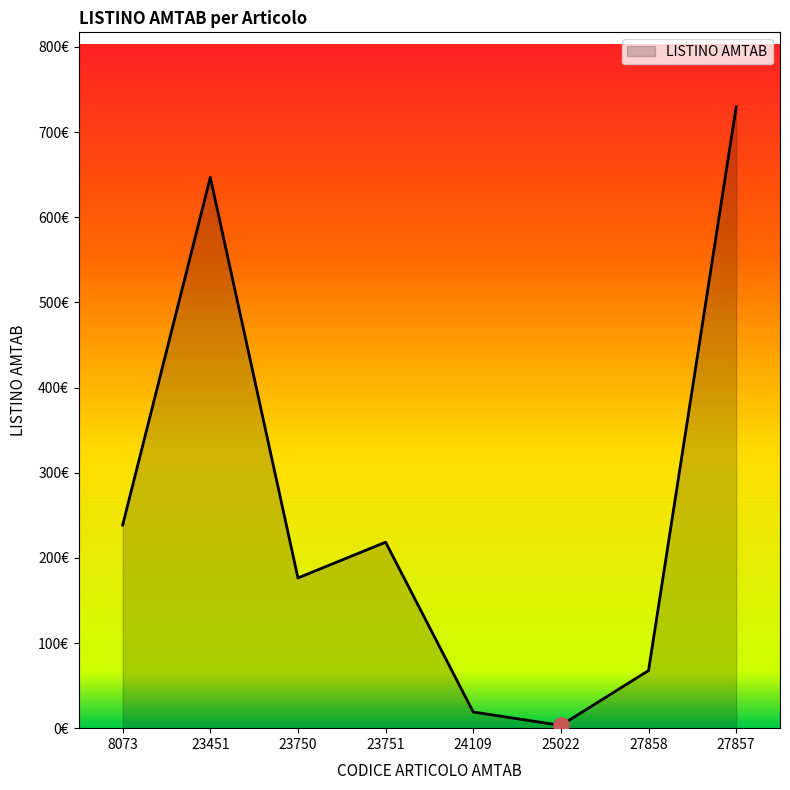

Does the chart have visible grid lines?

No